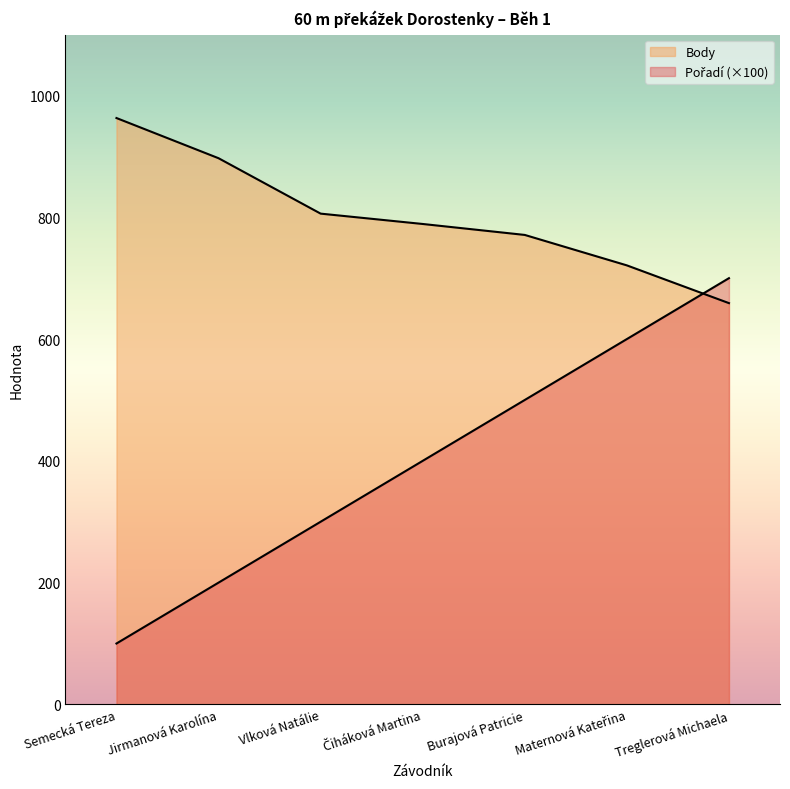

Which category has the highest value in the Body series?

Semecká Tereza